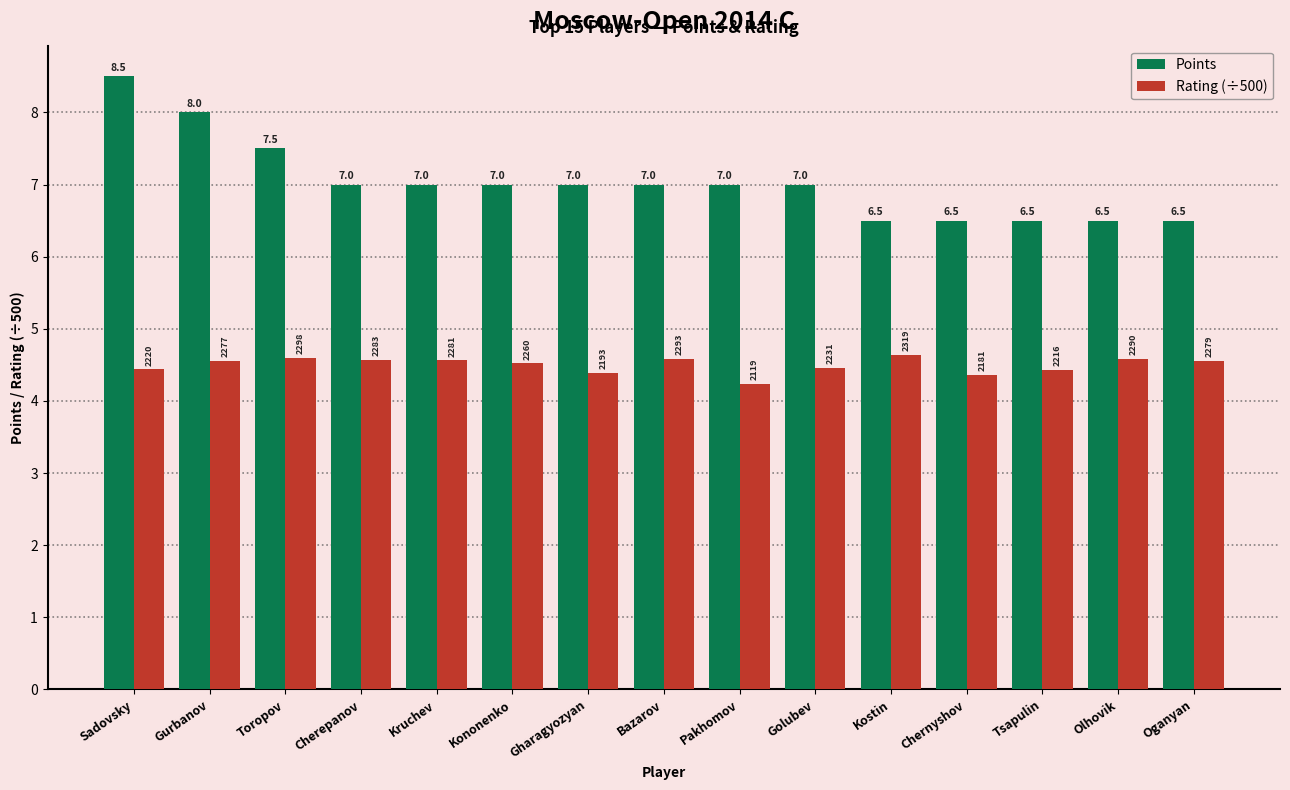

How many groups of bars are there?

15